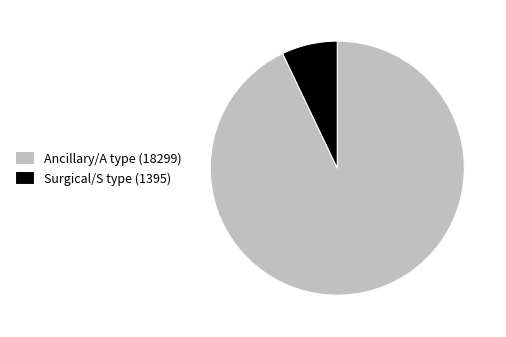

The Surgical/S type (1395) slice represents 17% of the pie. True or false?

False